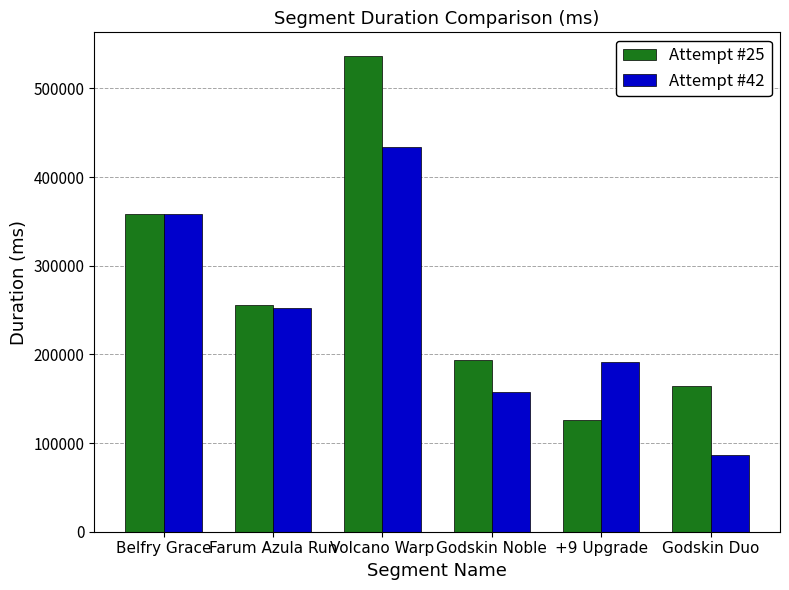

List the labels in order of Attempt #42 value, largest first.

Volcano Warp, Belfry Grace, Farum Azula Run, +9 Upgrade, Godskin Noble, Godskin Duo